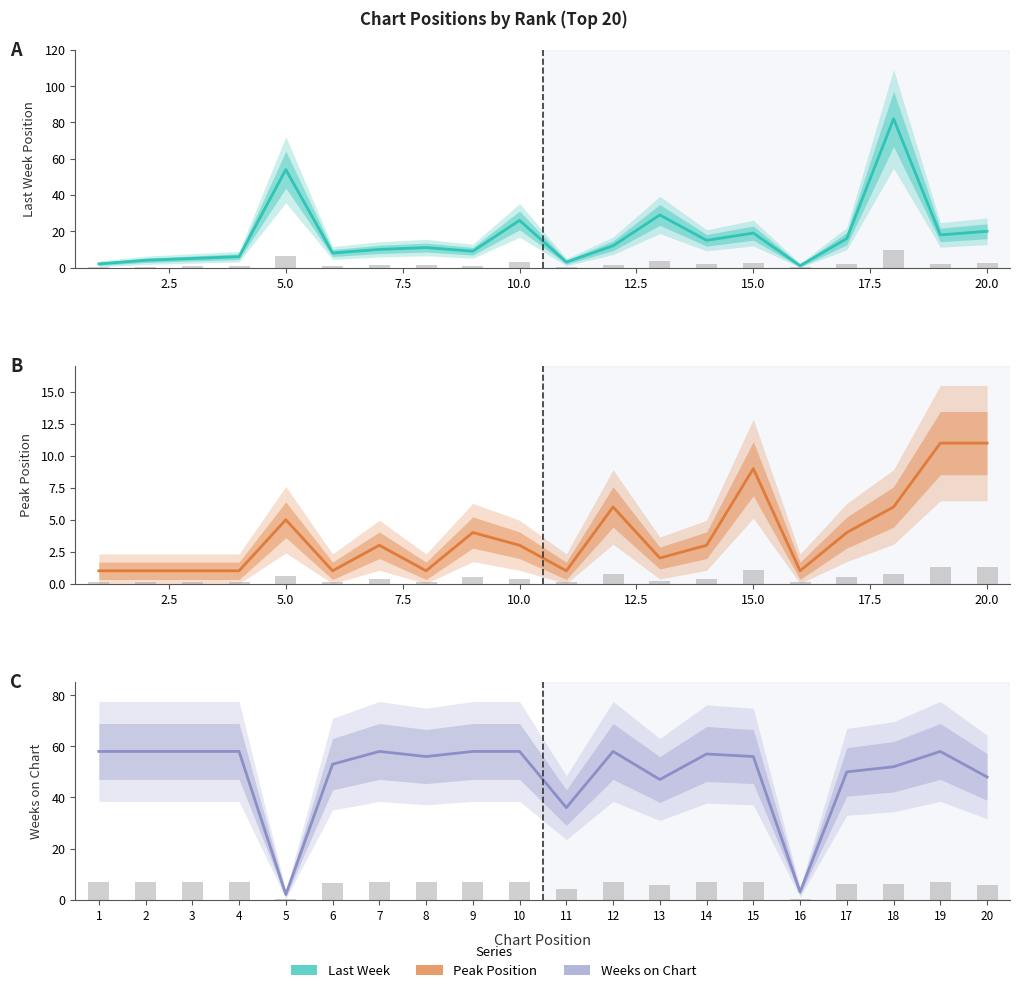

What is the value of the Peak Position bar at the 5th from the left?

5